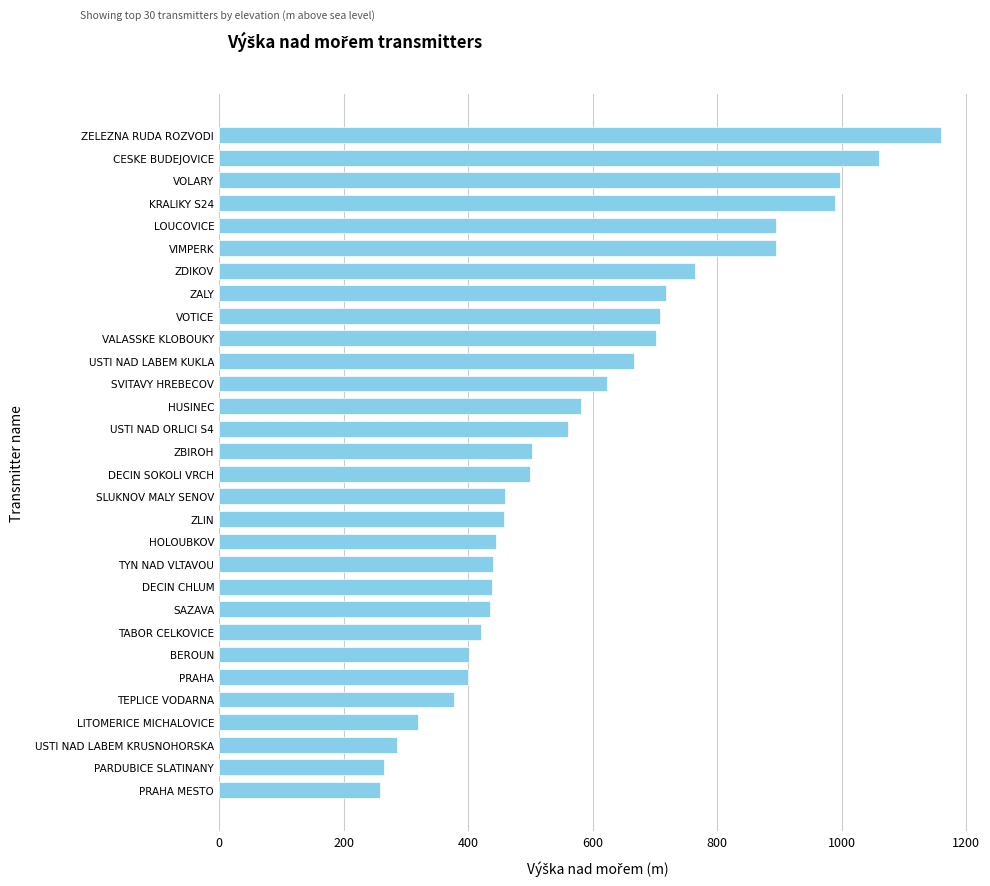

What is the difference between the maximum and minimum values?

901